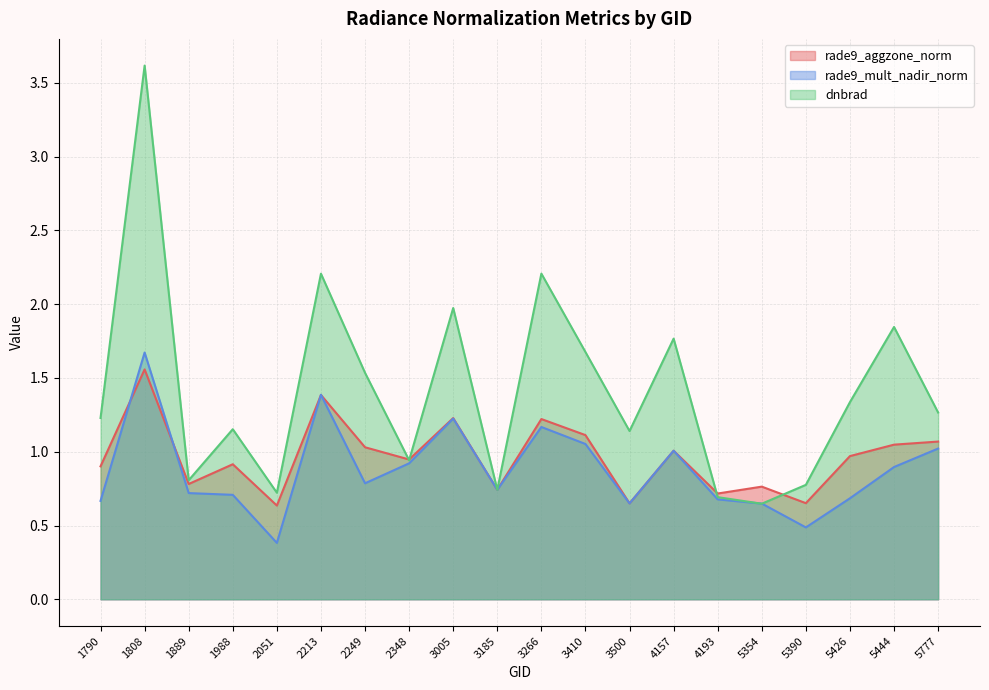

Reading left to right, extract all data points from this chart.

rade9_aggzone_norm: 1790=0.9	1808=1.6	1889=0.8	1988=0.9	2051=0.6	2213=1.4	2249=1.0	2348=0.9	3005=1.2	3185=0.7	3266=1.2	3410=1.1	3500=0.7	4157=1.0	4193=0.7	5354=0.8	5390=0.7	5426=1.0	5444=1.0	5777=1.1
rade9_mult_nadir_norm: 1790=0.7	1808=1.7	1889=0.7	1988=0.7	2051=0.4	2213=1.4	2249=0.8	2348=0.9	3005=1.2	3185=0.7	3266=1.2	3410=1.1	3500=0.6	4157=1.0	4193=0.7	5354=0.6	5390=0.5	5426=0.7	5444=0.9	5777=1.0
dnbrad: 1790=1.2	1808=3.6	1889=0.8	1988=1.2	2051=0.7	2213=2.2	2249=1.5	2348=0.9	3005=2.0	3185=0.7	3266=2.2	3410=1.7	3500=1.1	4157=1.8	4193=0.7	5354=0.6	5390=0.8	5426=1.3	5444=1.8	5777=1.3